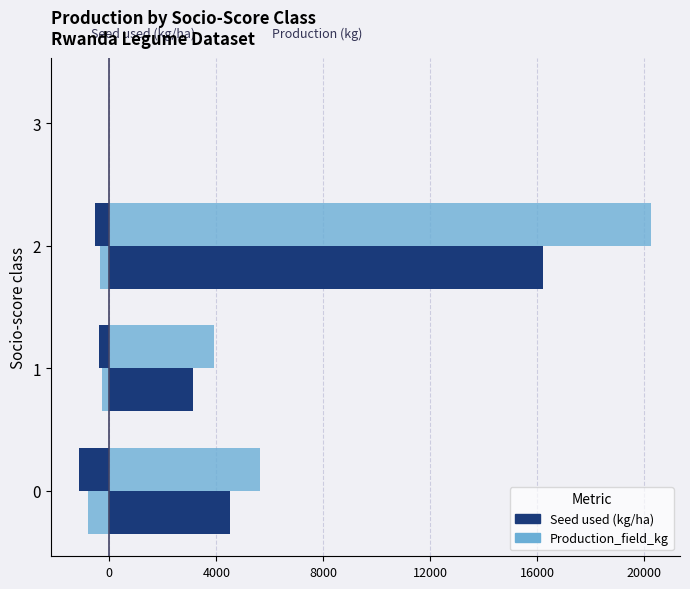

How many negative values does the Seed used (kg/ha) series have?

3